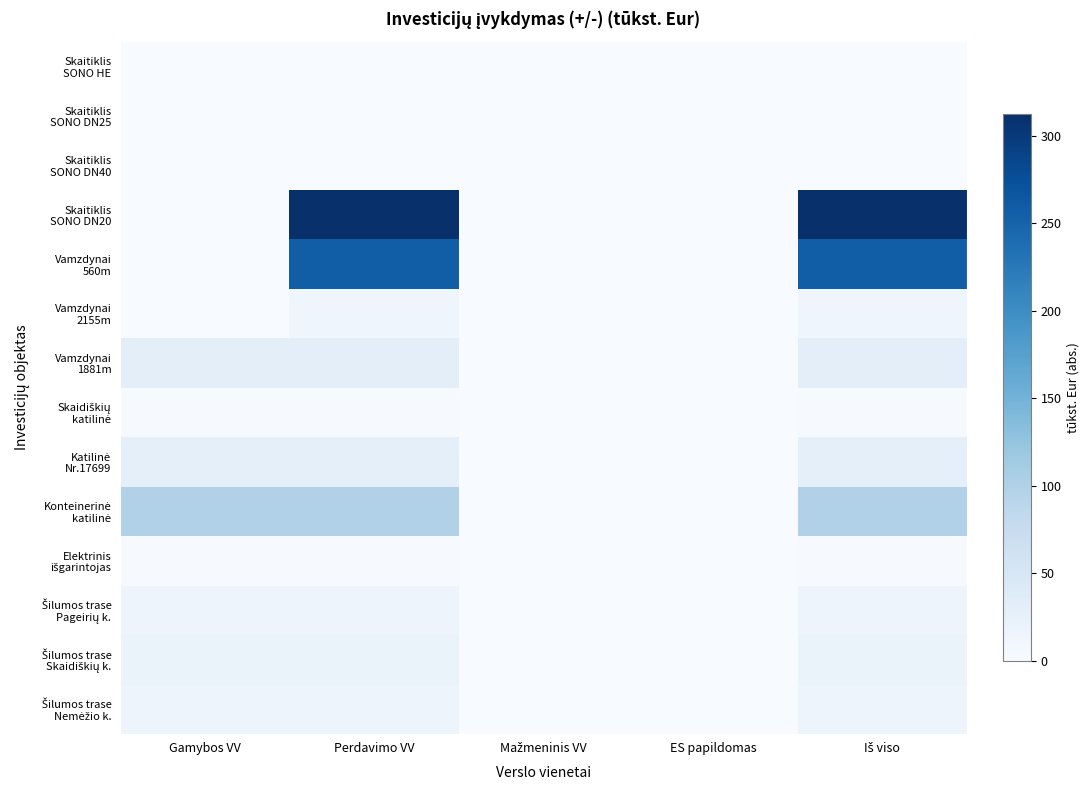

Count the number of data series in this chart.

14